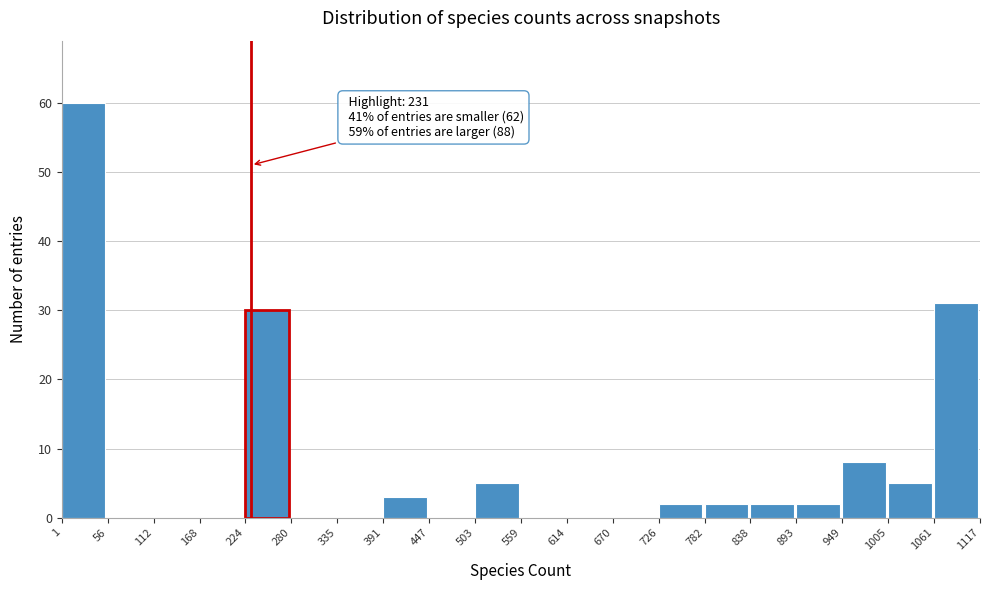

Which range on the x-axis has the tallest bar?

1 to 56